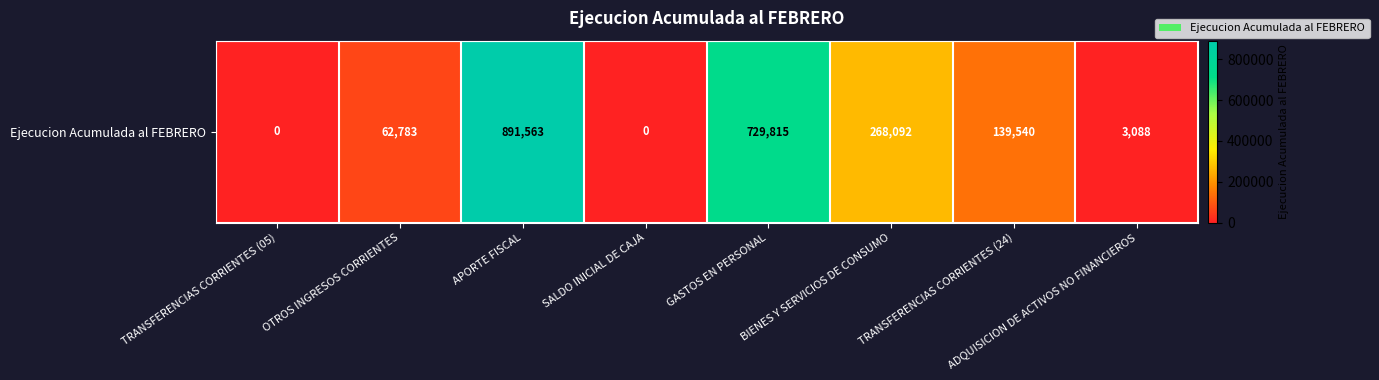

How many values are above zero?

6